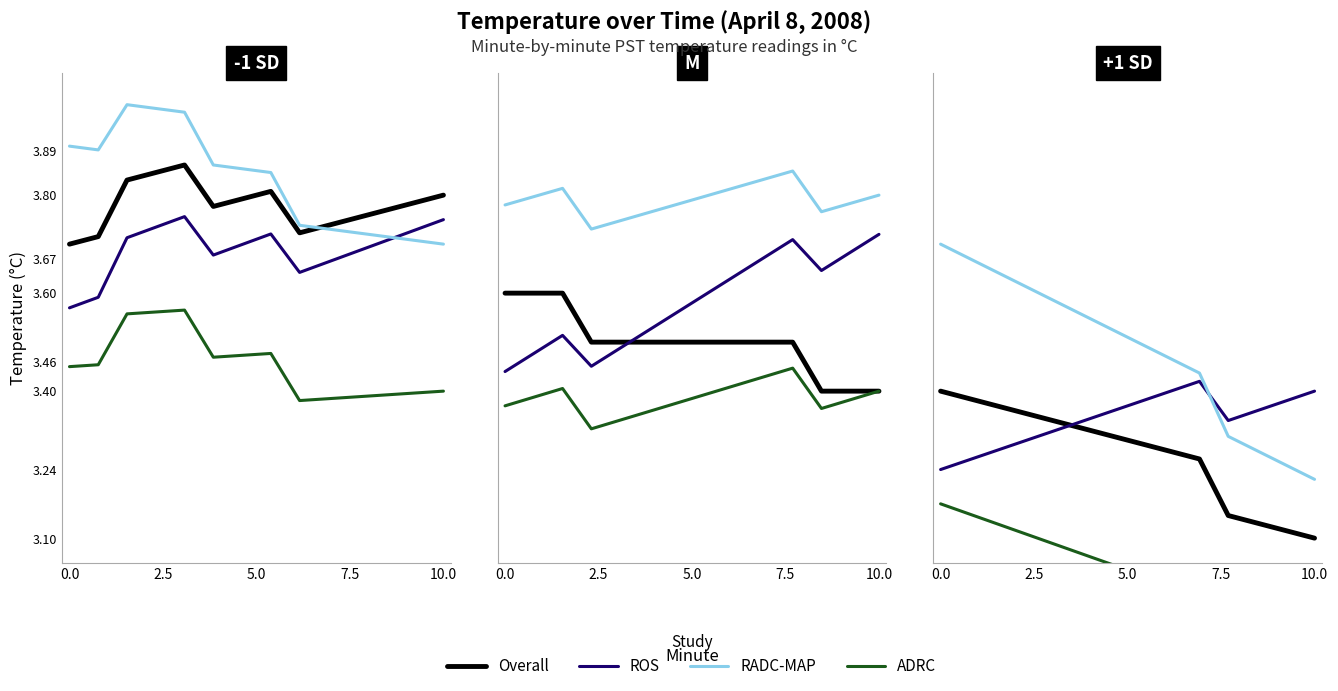

True or false: ROS has a value of 1.0 at 7.5.

False